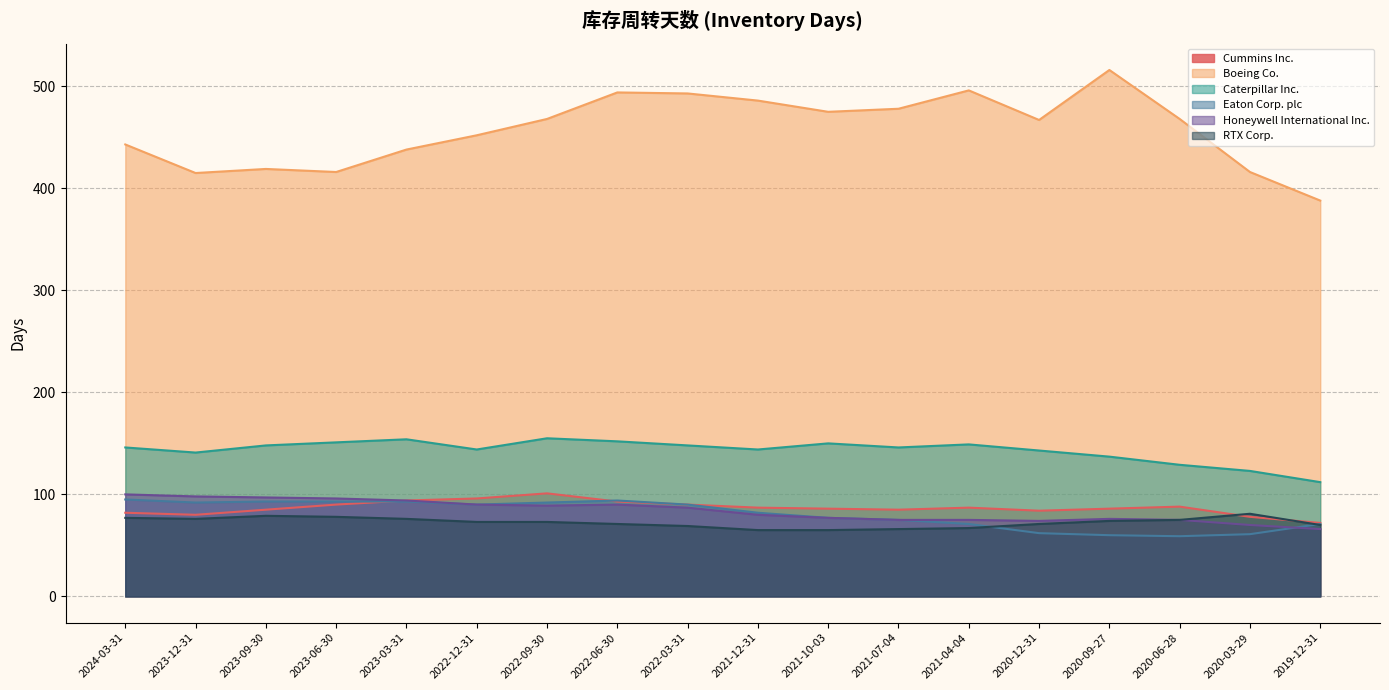

The value of Boeing Co. at 2023-03-31 is 163. True or false?

False